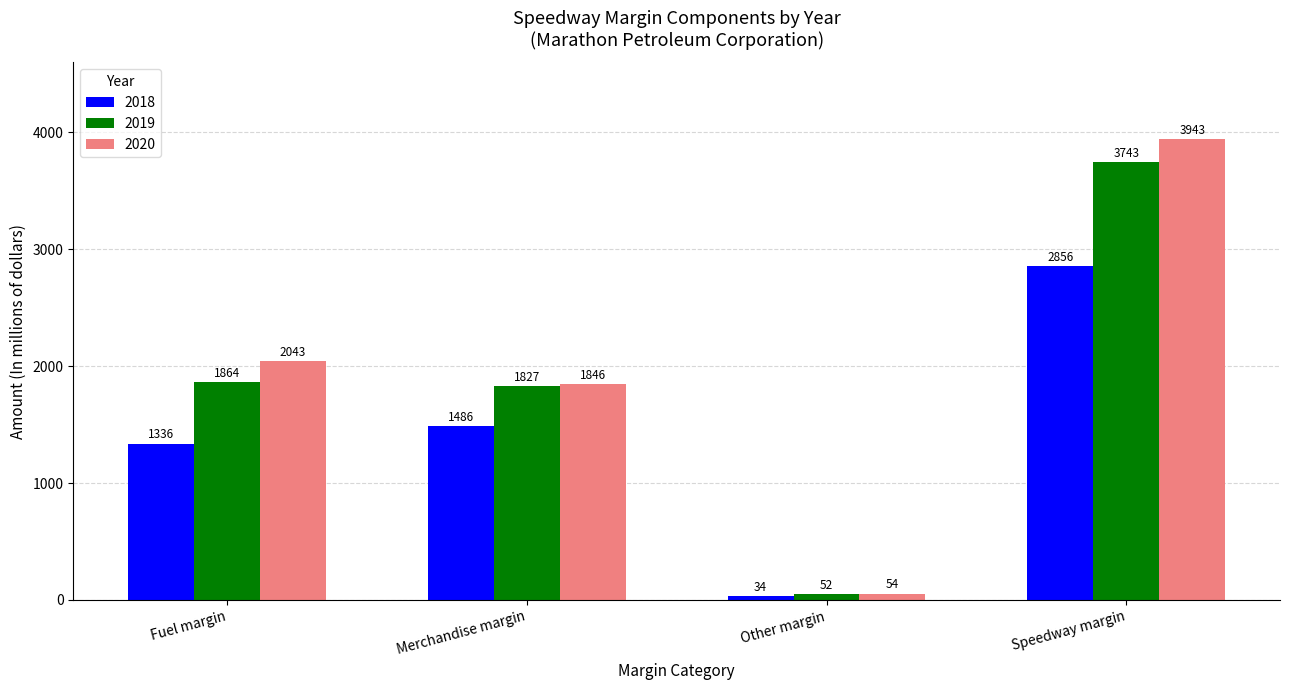

Which category has the lowest value across all series?

Other margin